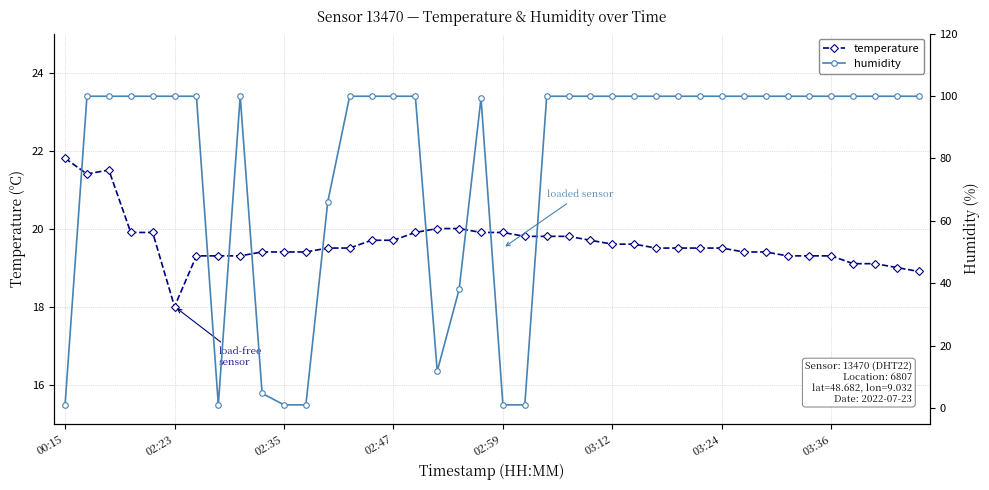

How many distinct data groups are displayed?

2